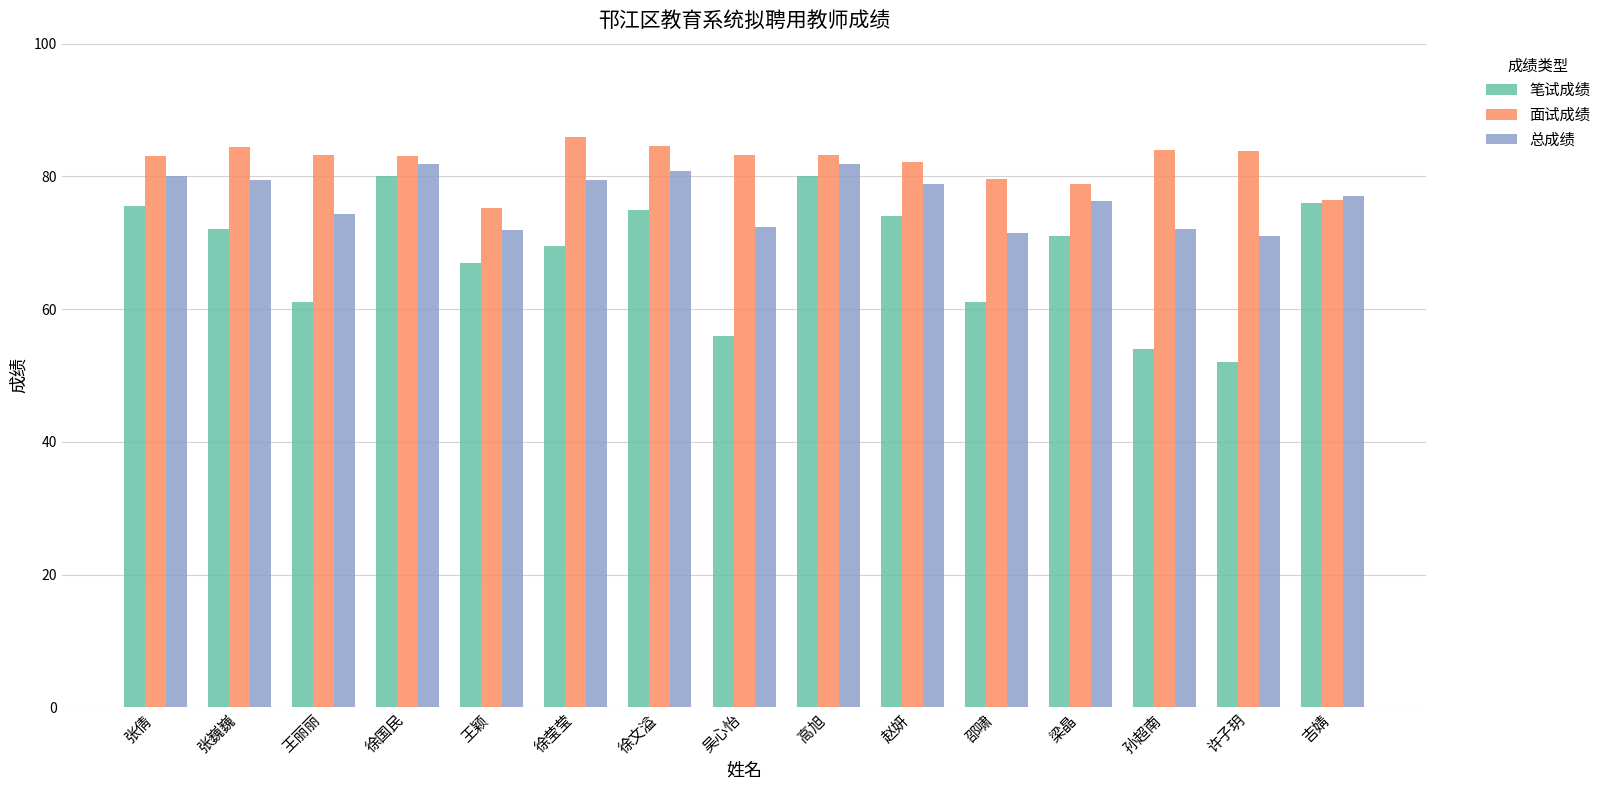

The 总成绩 series shows 106.1 at 张巍巍. True or false?

False